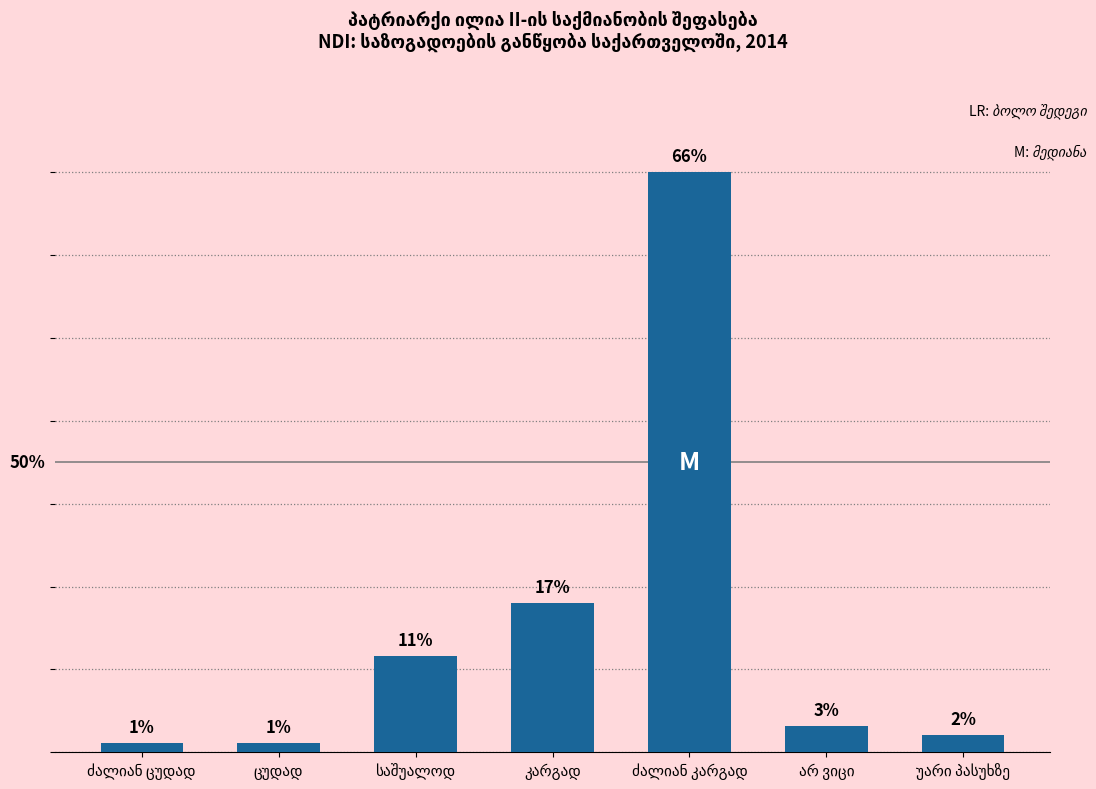

The value at კარგად is 9. True or false?

False